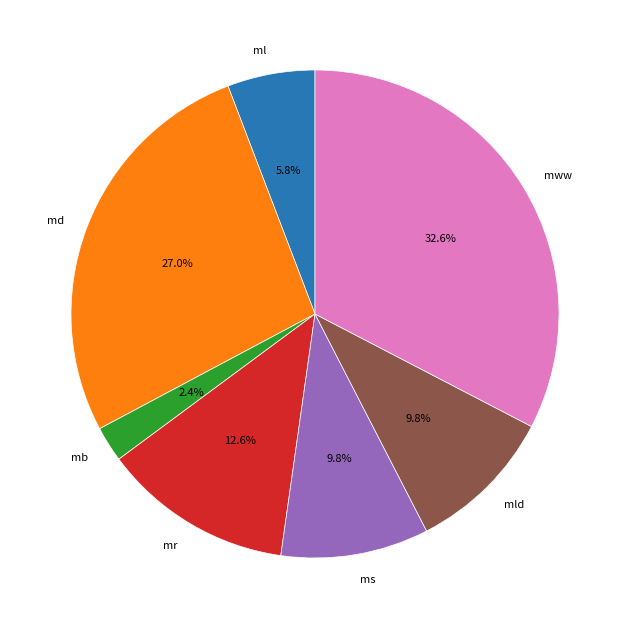

Does any single category account for the majority?

No